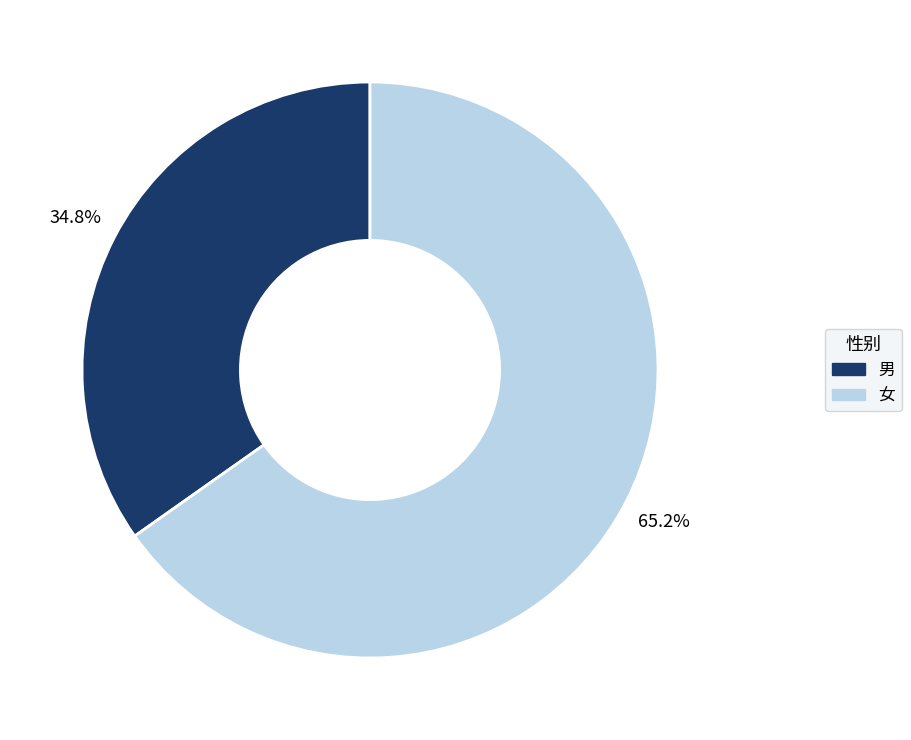

True or false: 女 accounts for 65% of the total.

True